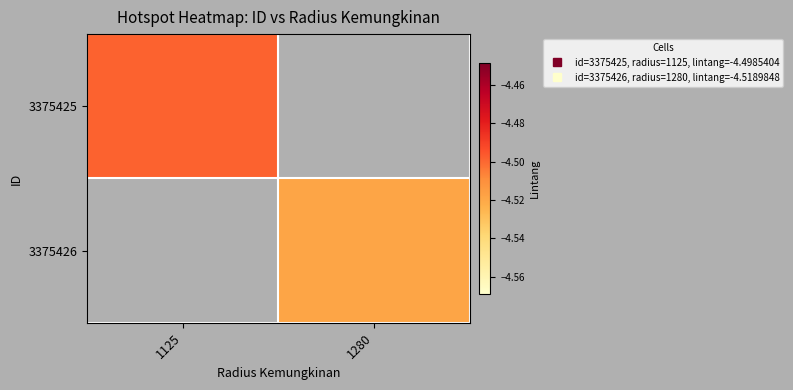

True or false: 3375425 has a value of -4.5 at 1125.

True